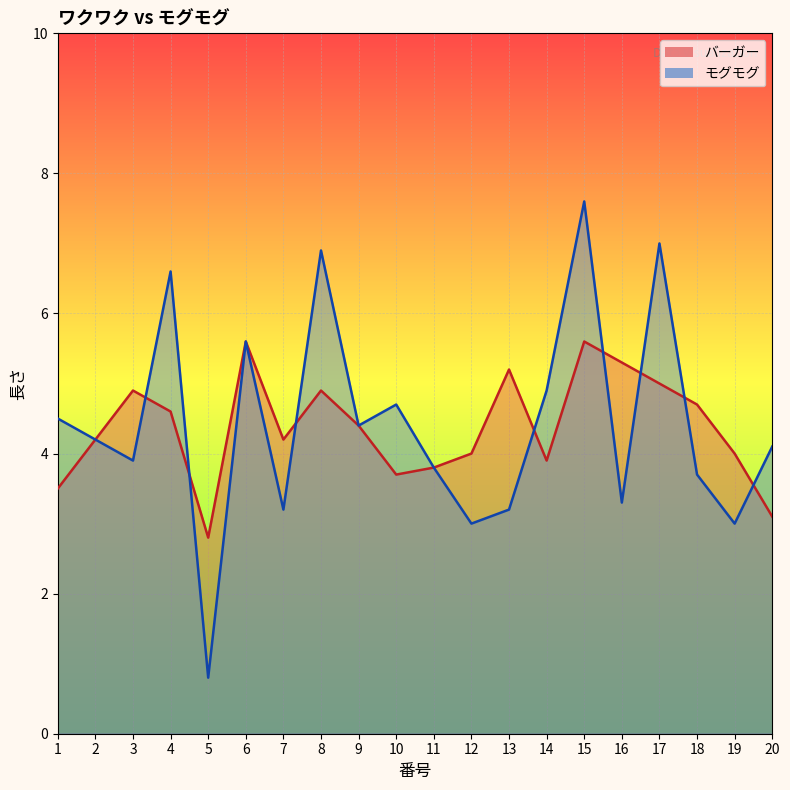

Which category has the highest value in the モグモグ series?

15